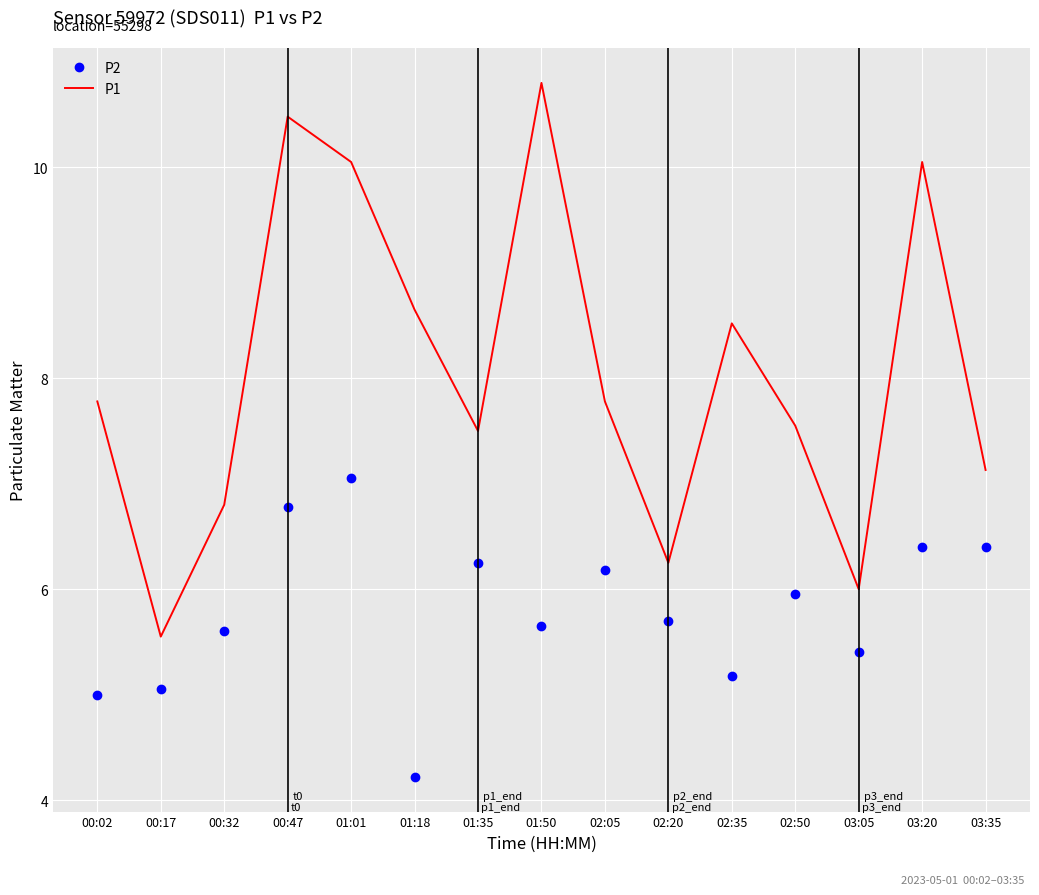

Between 01:35 and 03:05, which series saw the biggest shift?

P1